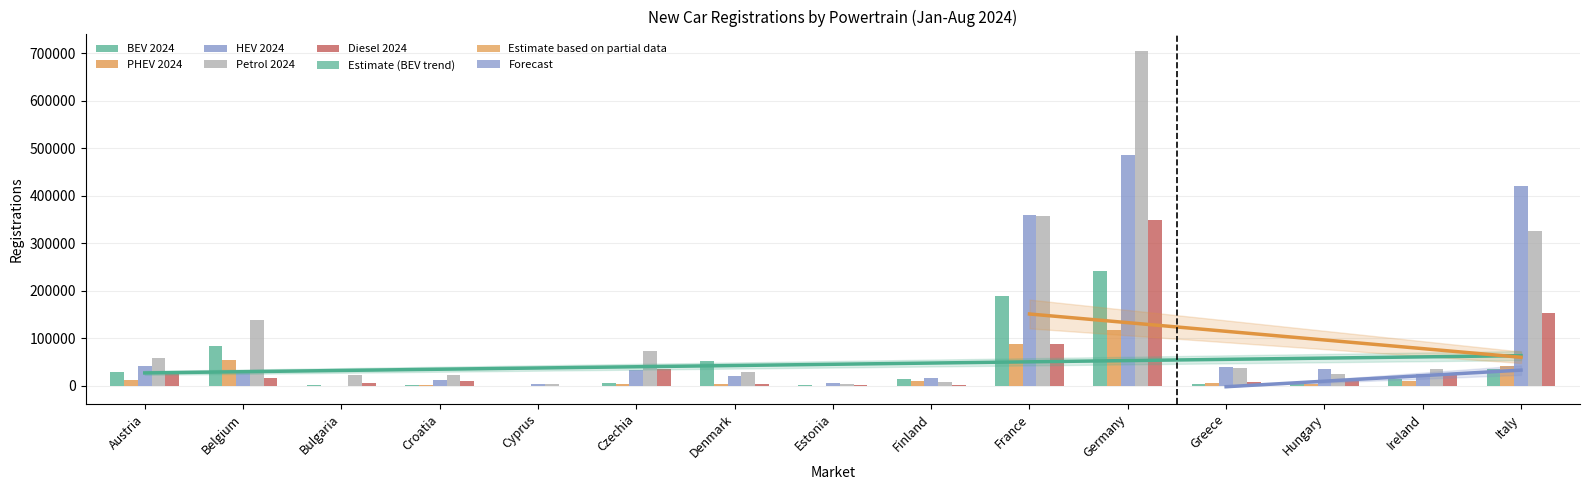

What is the label of the 8th bar from the right?

Estonia